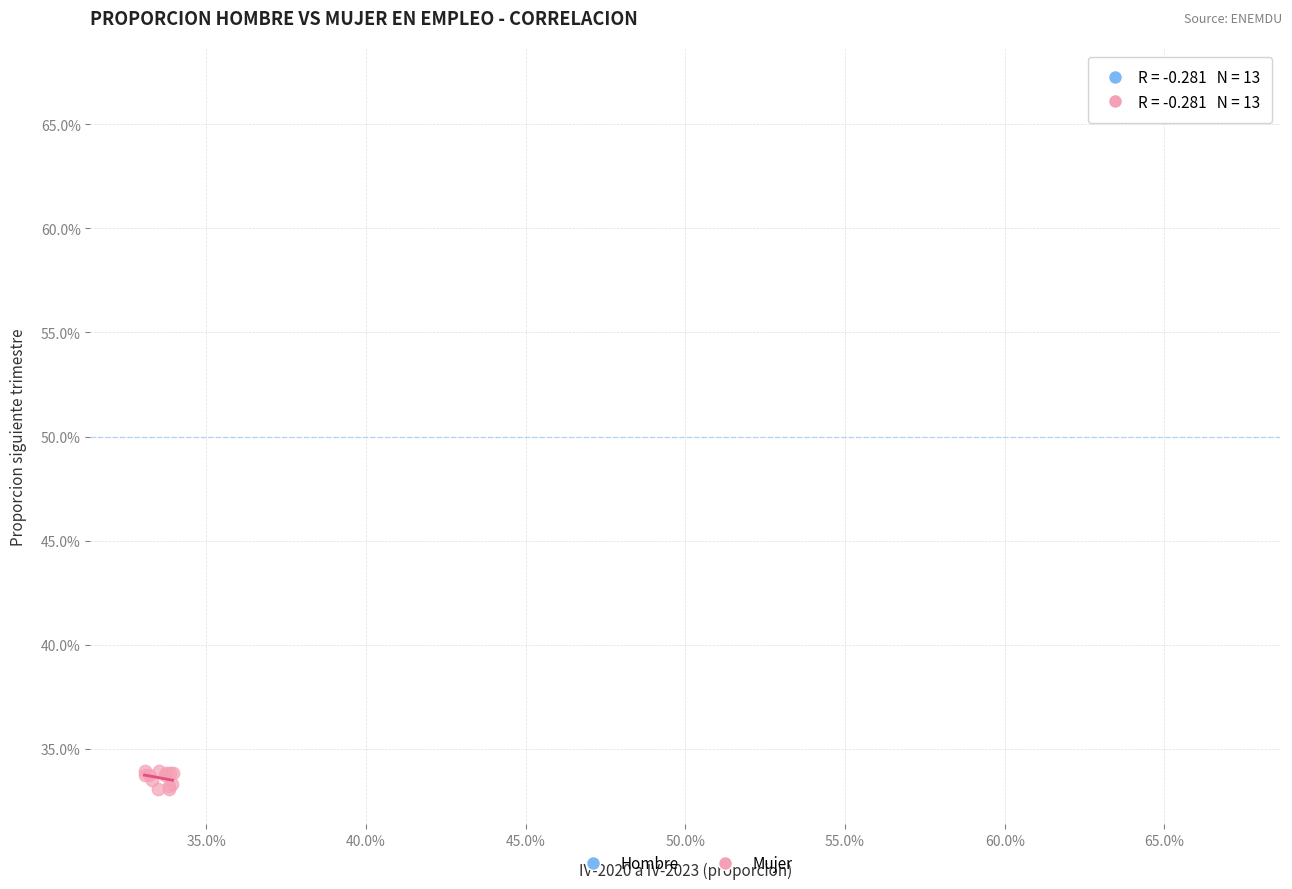

Which series reaches the minimum Y coordinate?

Mujer